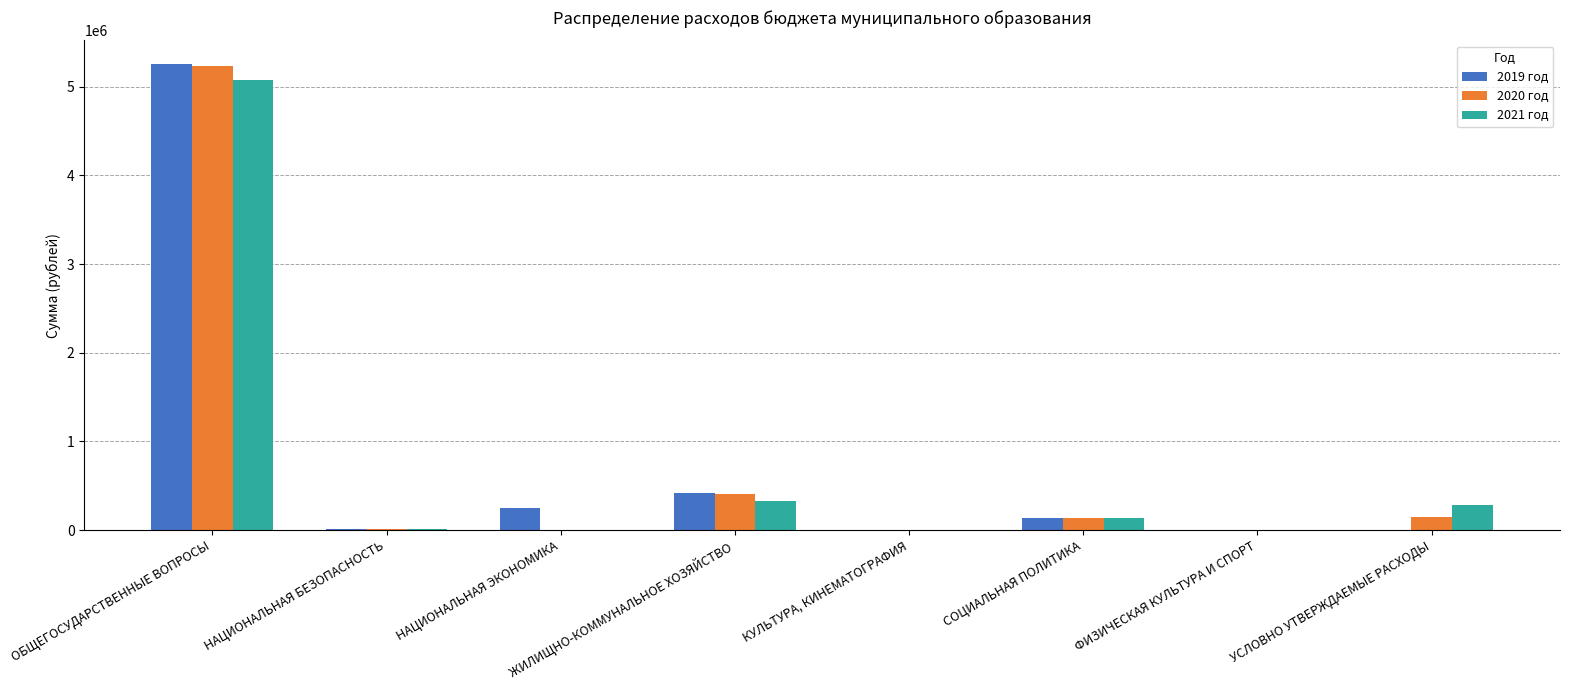

What is the highest value of the 2019 год series?

5258847